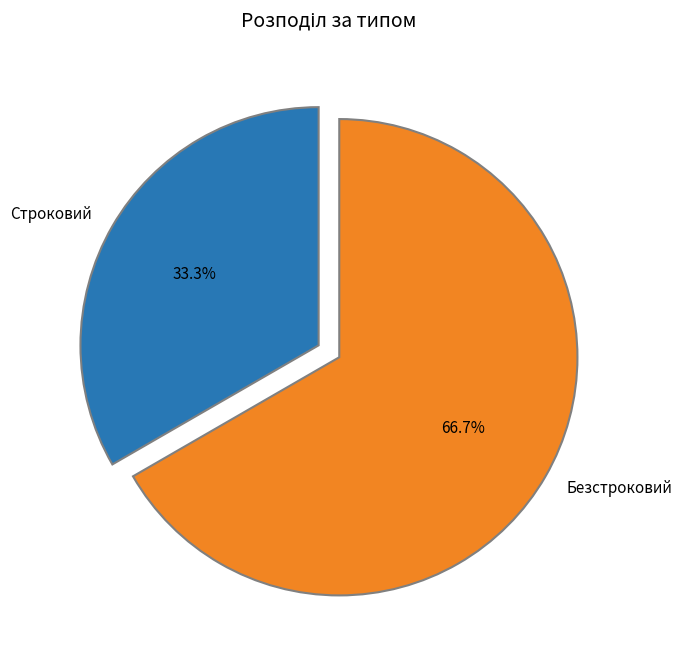

What percentage is the Безстроковий slice, to the nearest percent?

67%